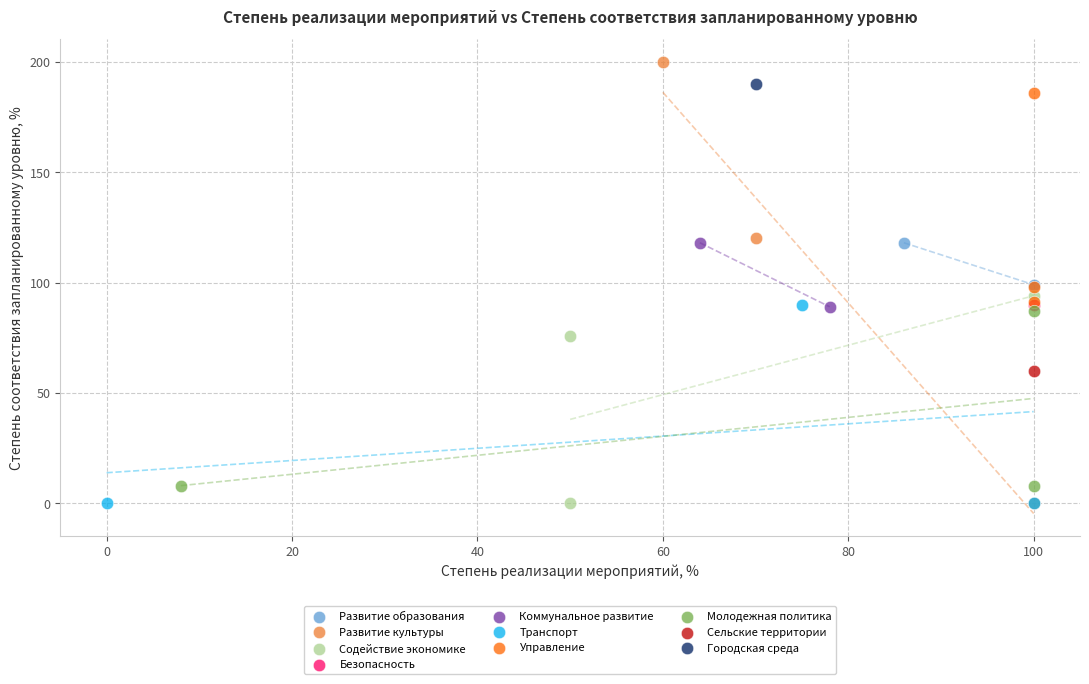

What are all the series names shown in the legend?

Развитие образования, Развитие культуры, Содействие экономике, Безопасность, Коммунальное развитие, Транспорт, Управление, Молодежная политика, Сельские территории, Городская среда